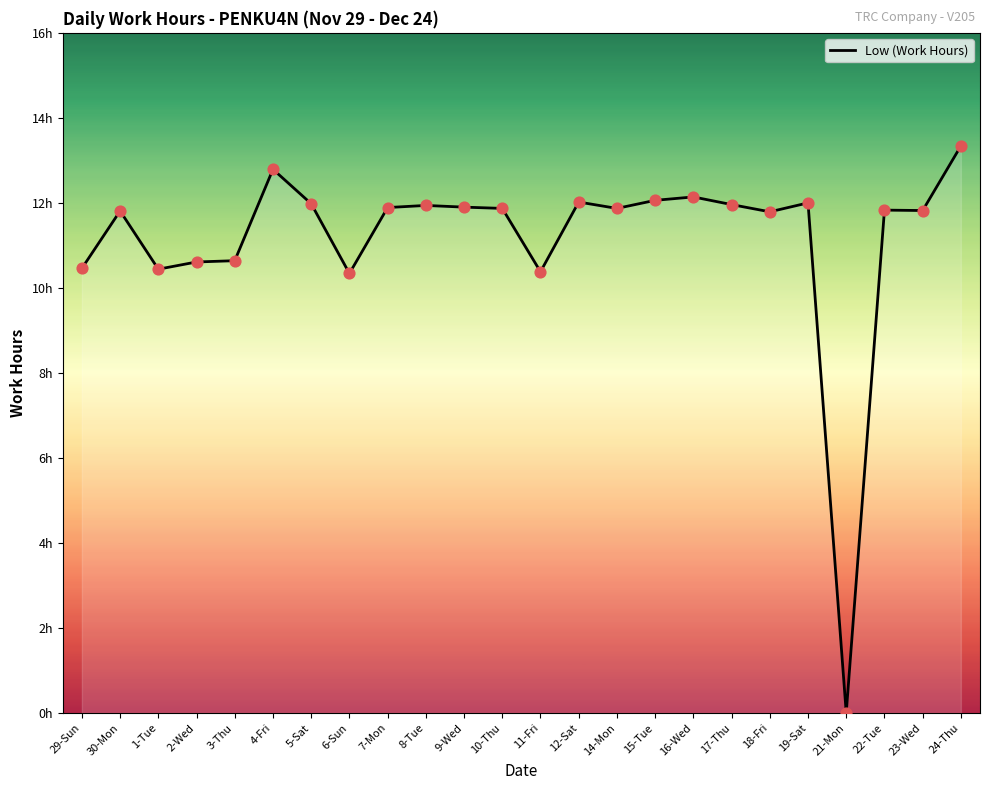

What is the change in value from 8-Tue to 22-Tue?

-0.1